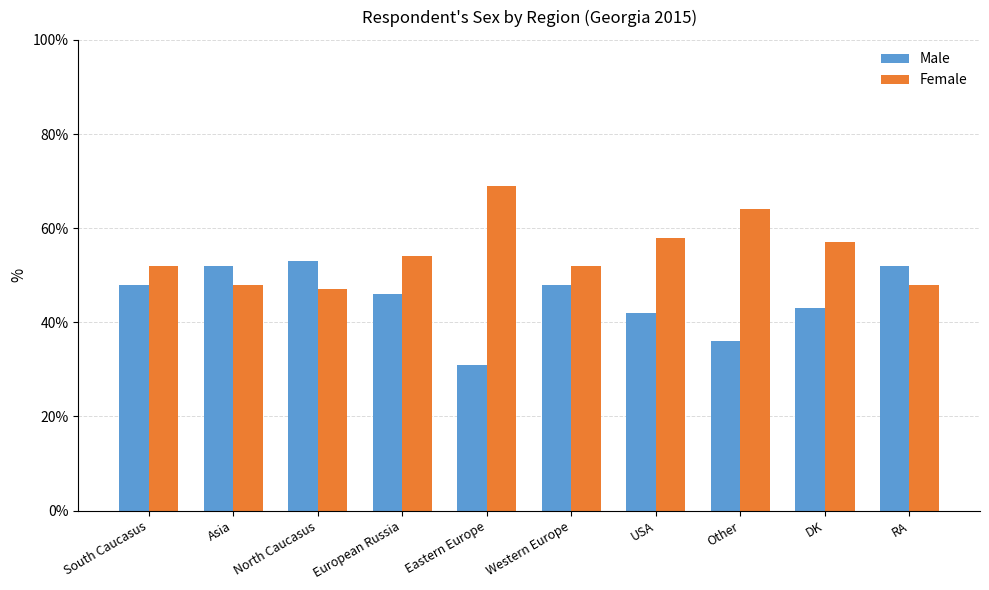

The Male series shows 46 at European Russia. True or false?

True